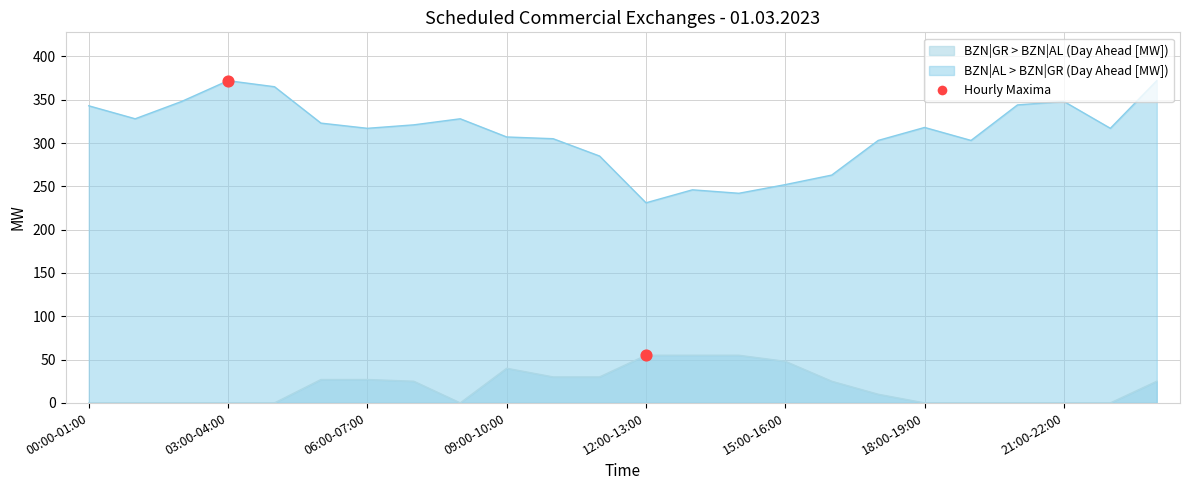

Which series has the largest total across all categories?

BZN|AL > BZN|GR (Day Ahead [MW])